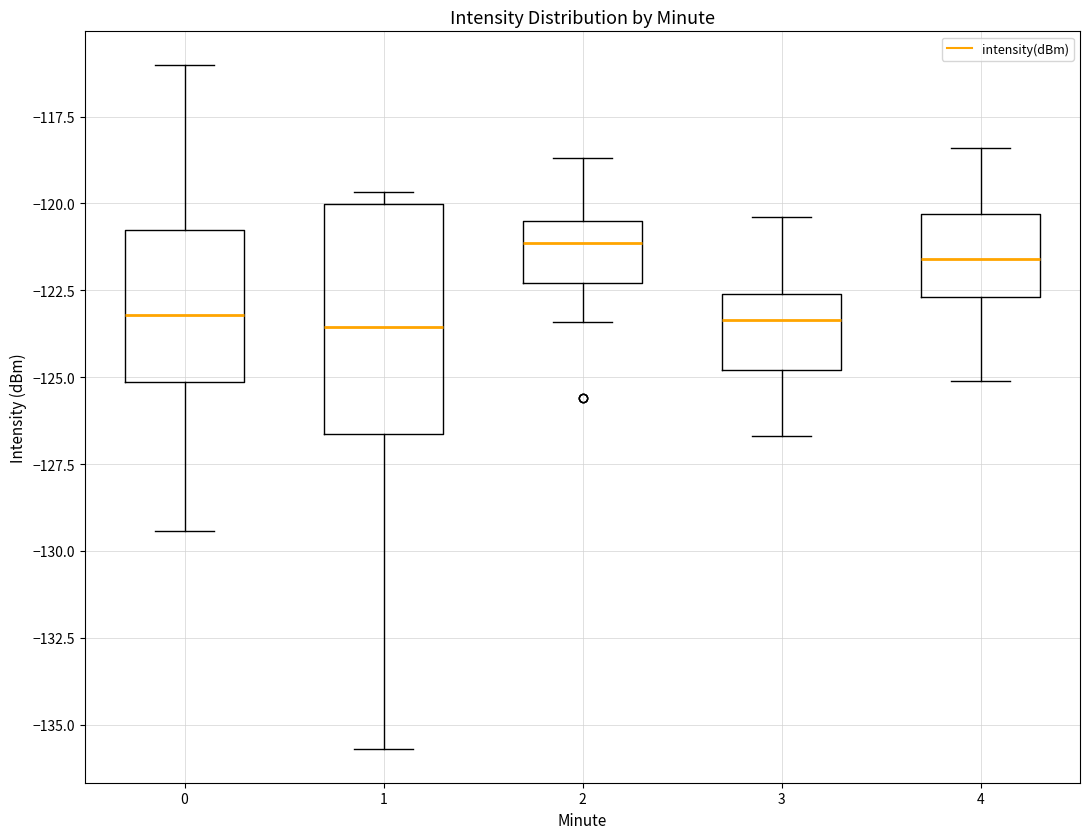

Which box is the tallest, from its lower edge to its upper edge?

1